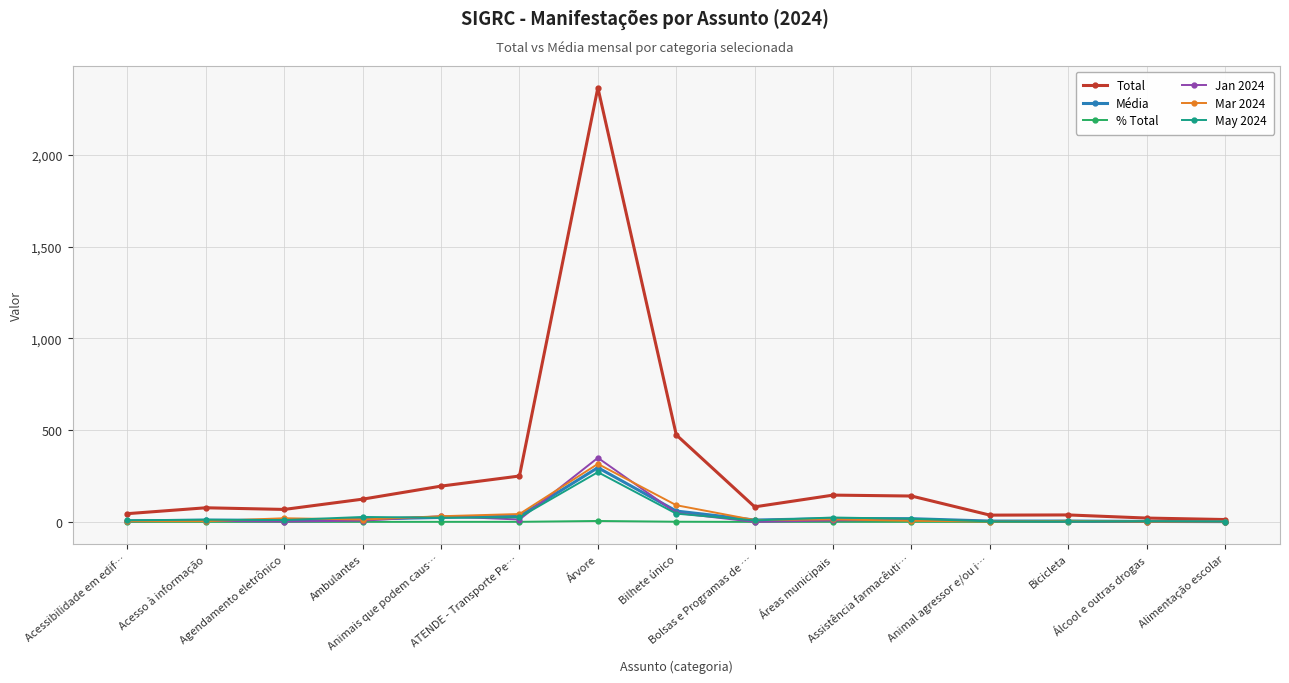

At which label does Total first exceed 82?

Ambulantes